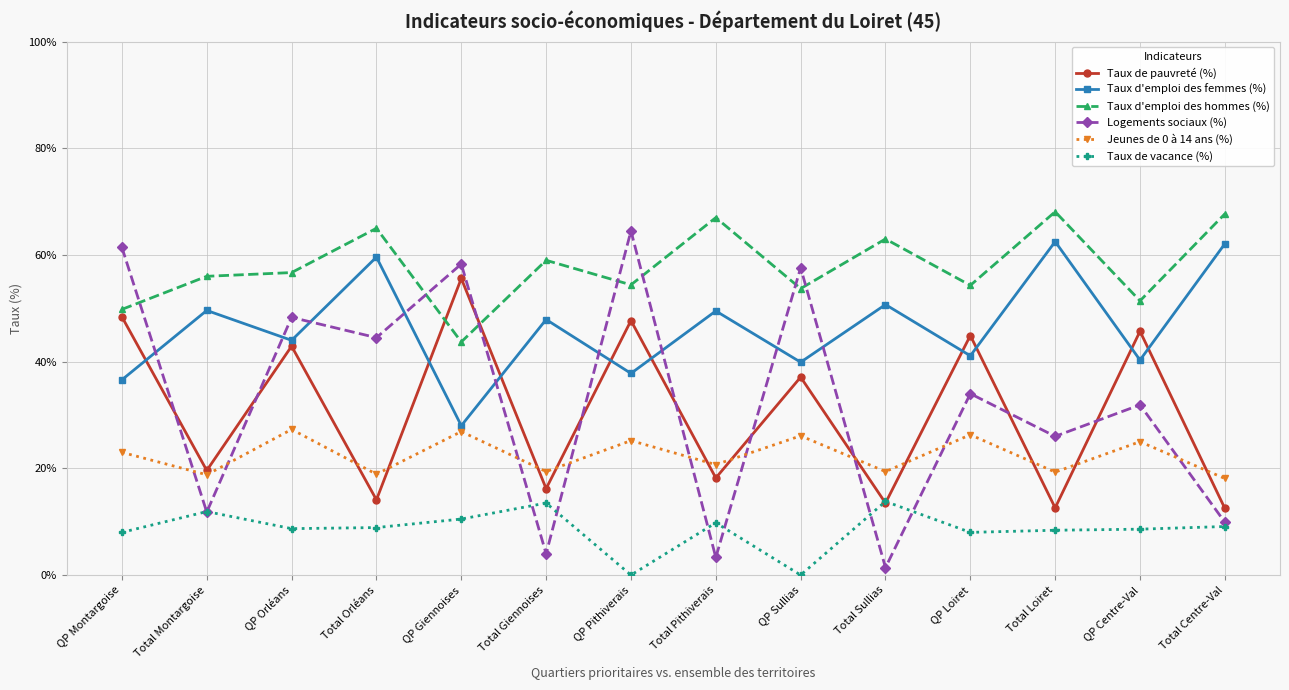

Which series has the largest total across all categories?

Taux d'emploi des hommes (%)